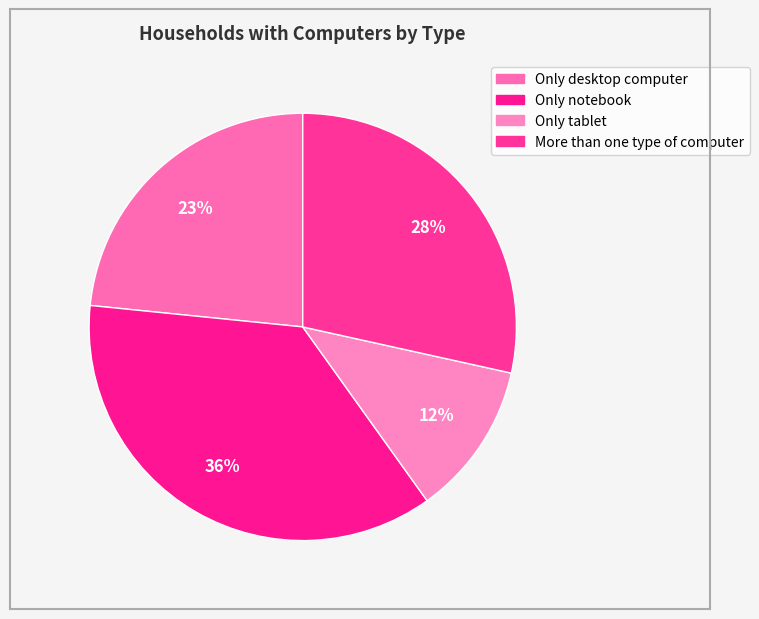

How many slices are in this pie chart?

4